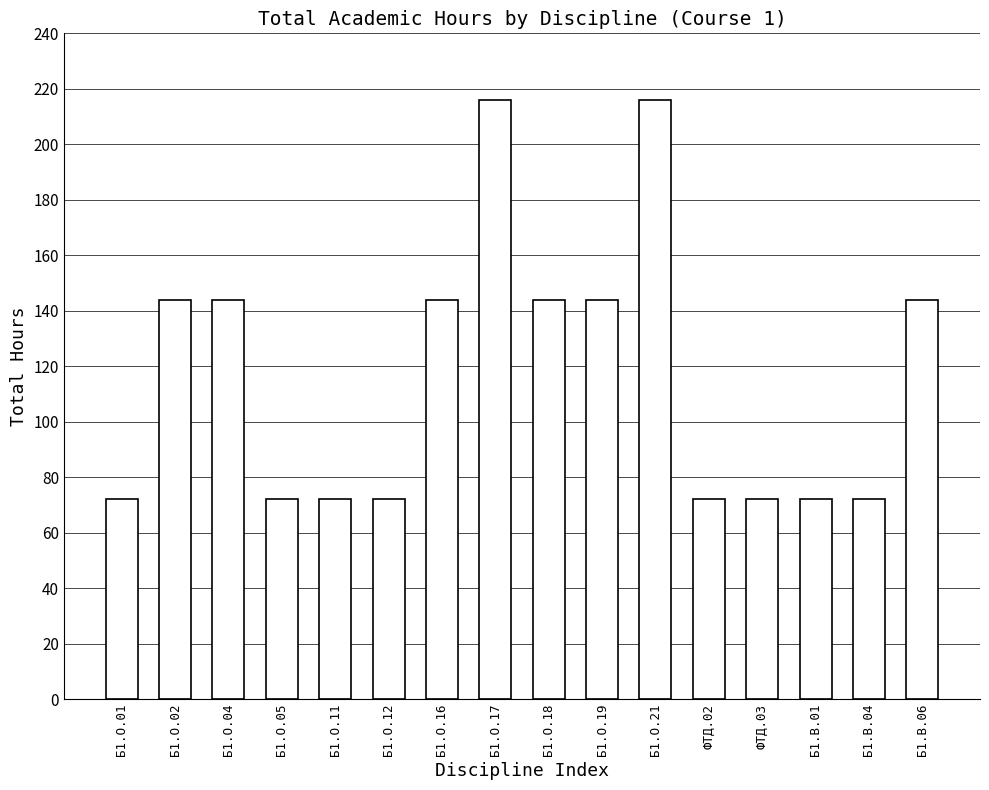

What is the smallest value displayed?

72